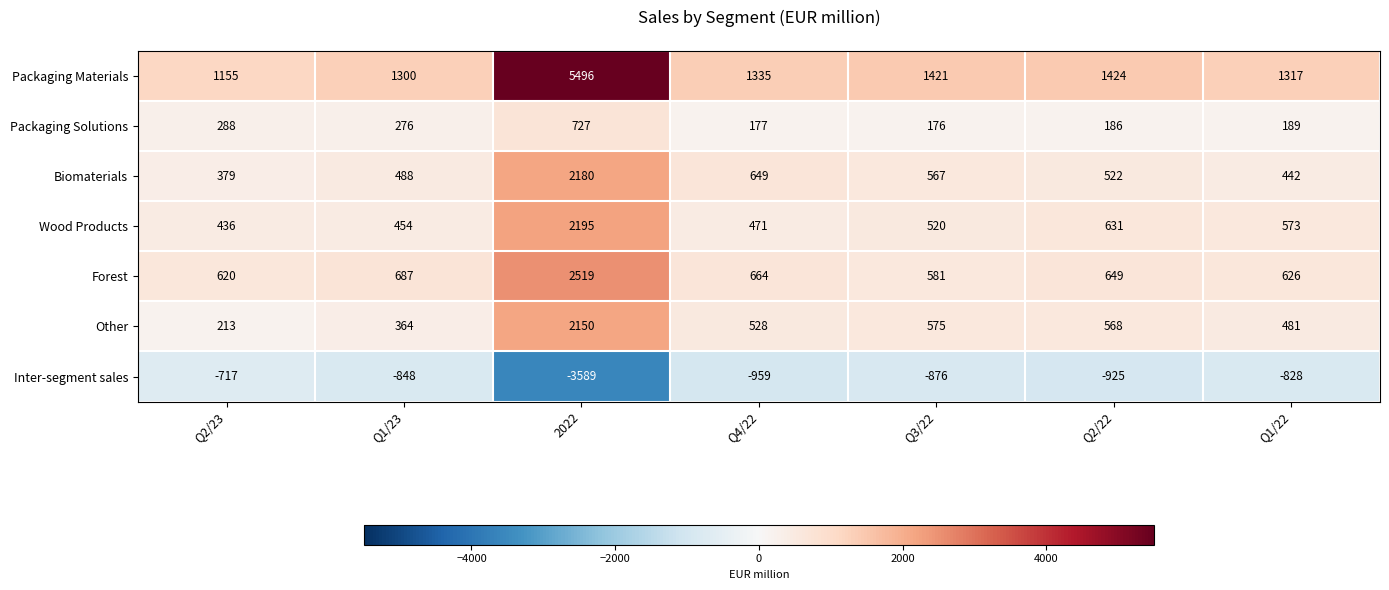

True or false: Packaging Materials has a value of 1155 at Q2/23.

True